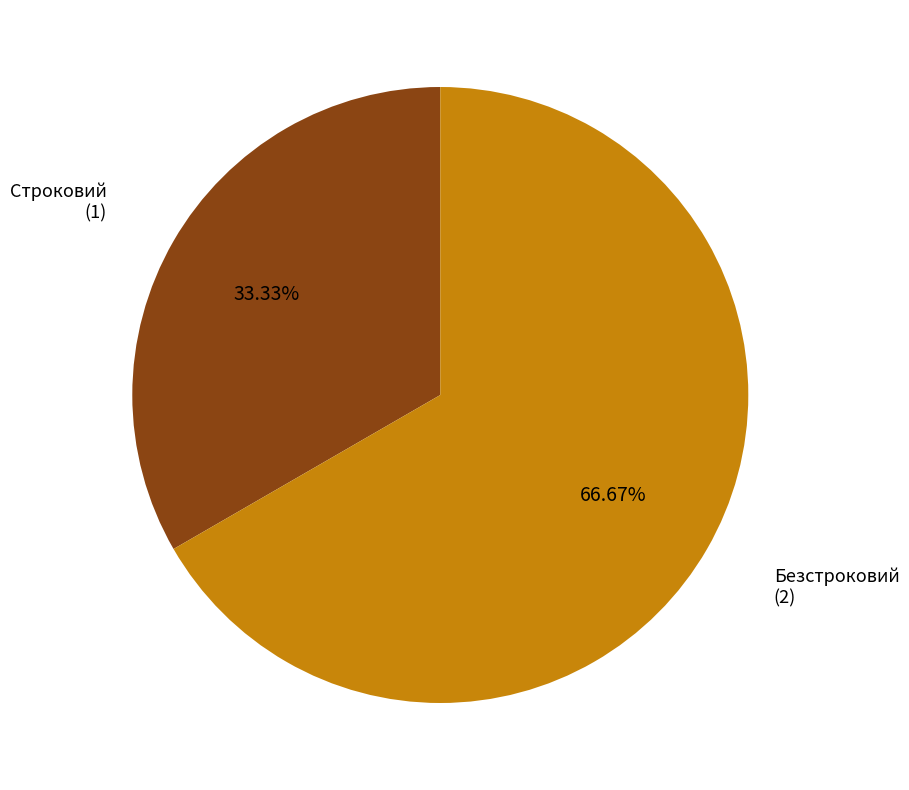

Which category has the biggest portion of the pie?

Безстроковий